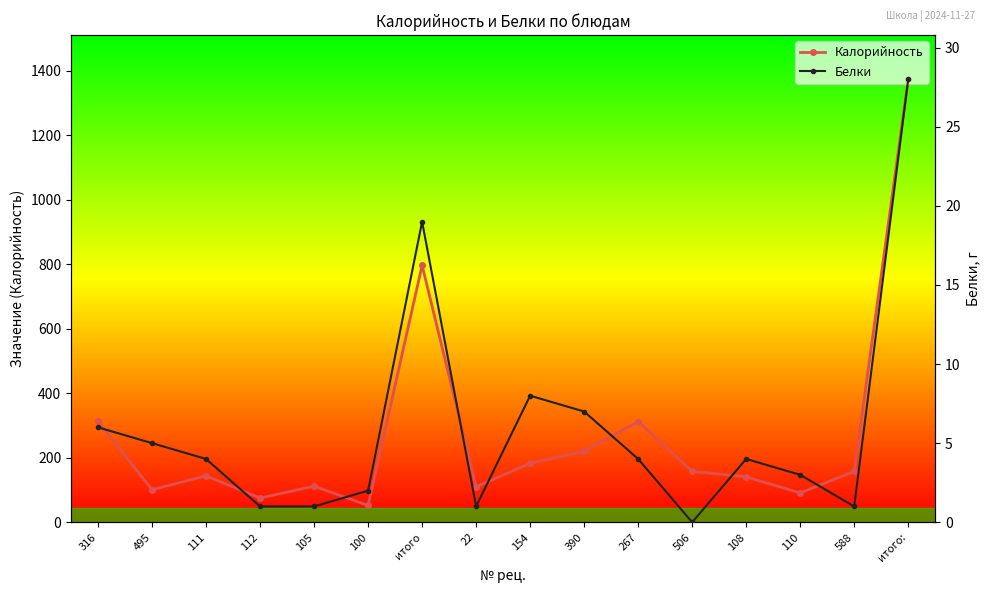

True or false: Калорийность has a value of 52 at 100.

True